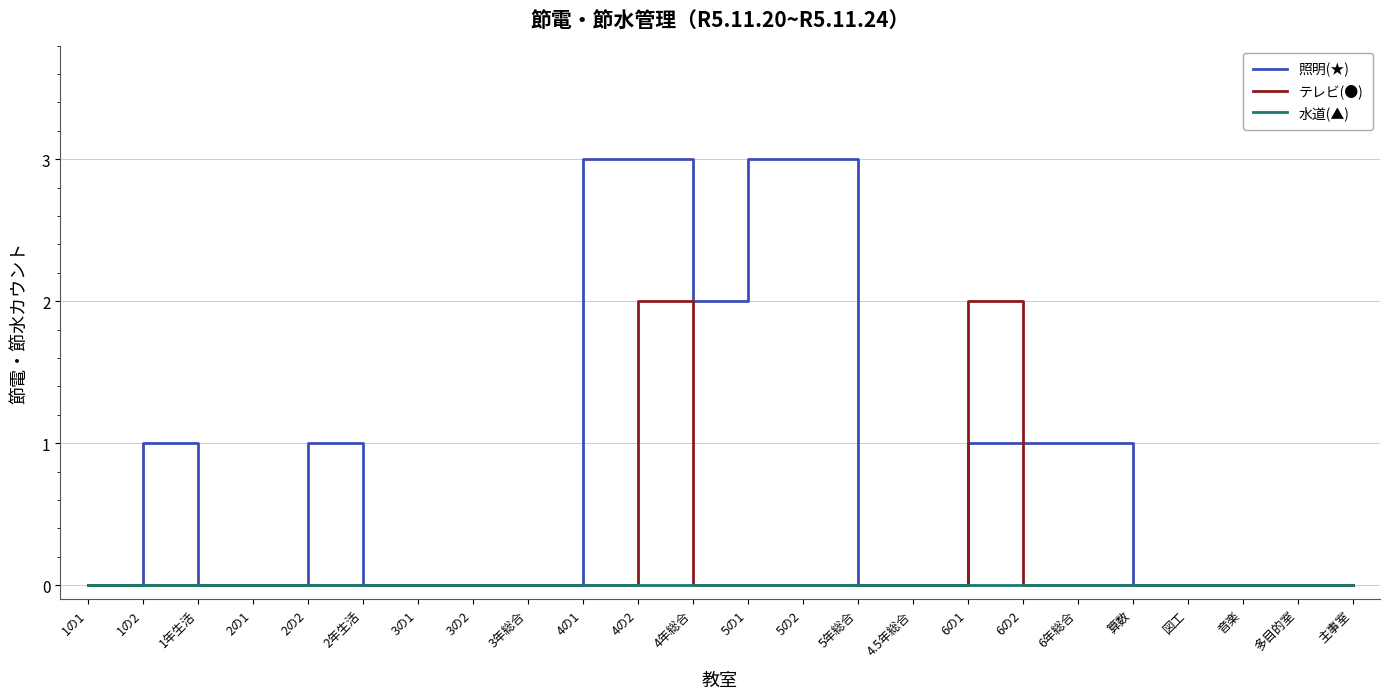

At which category is the sum across all series the highest?

4の2